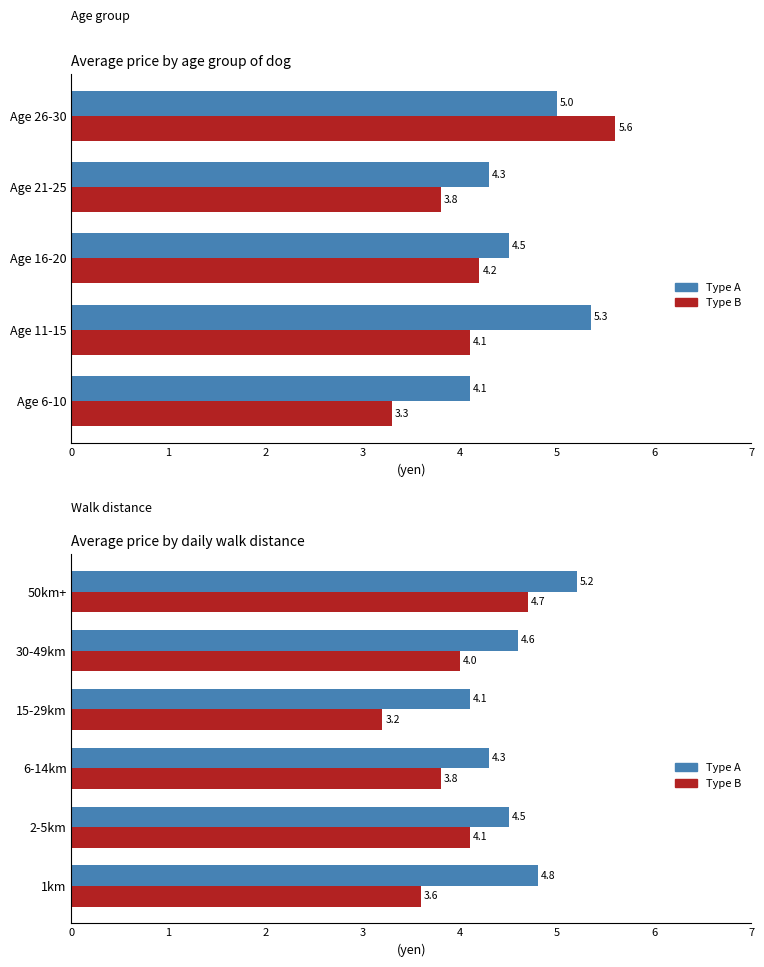

List the series in order of their overall mean, lowest first.

Series B, Series A